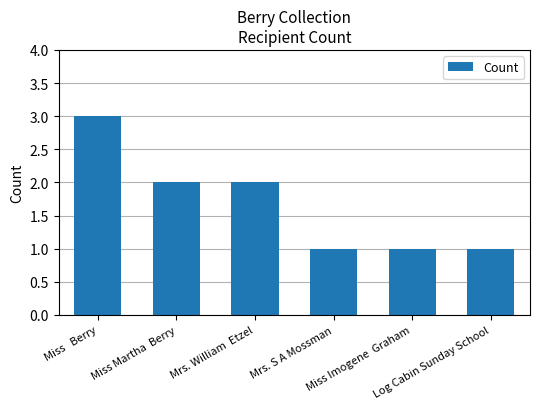

What is the value of the 4th bar from the left?

1